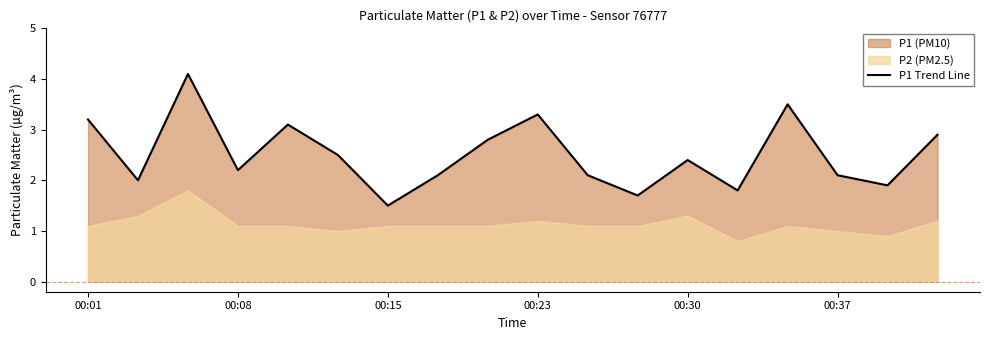

The value of P1 Trend Line at 00:15 is 2.3. True or false?

False